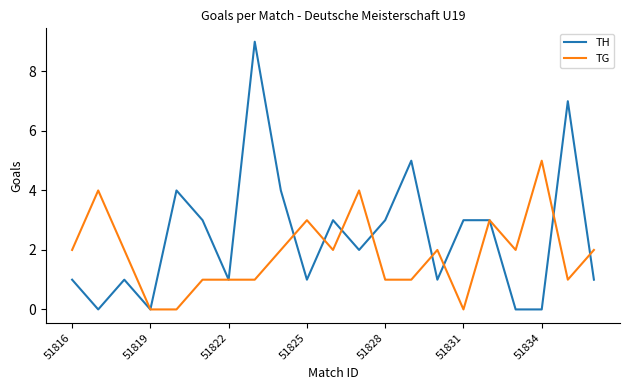

Which series has the widest spread of values?

TH